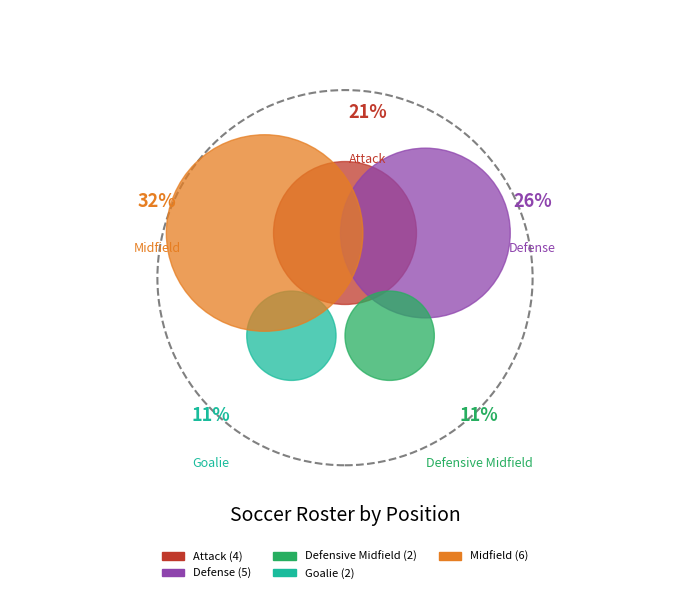

Count the number of slices in the pie.

5